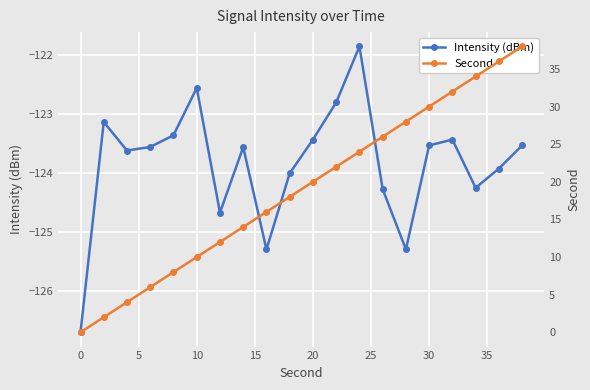

What is the maximum value for Intensity (dBm)?

-121.9